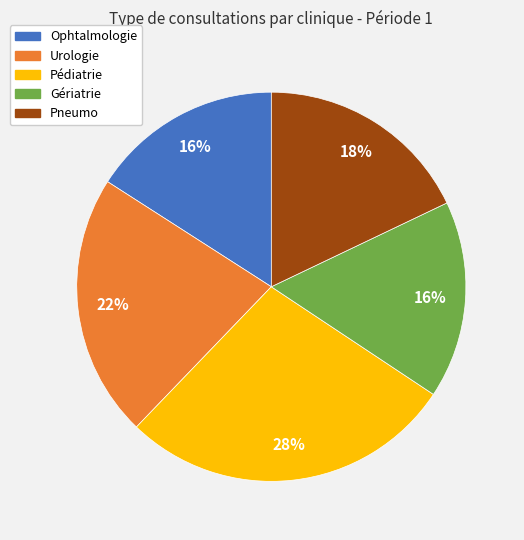

Combined, do Urologie and Pédiatrie account for over 50%?

No